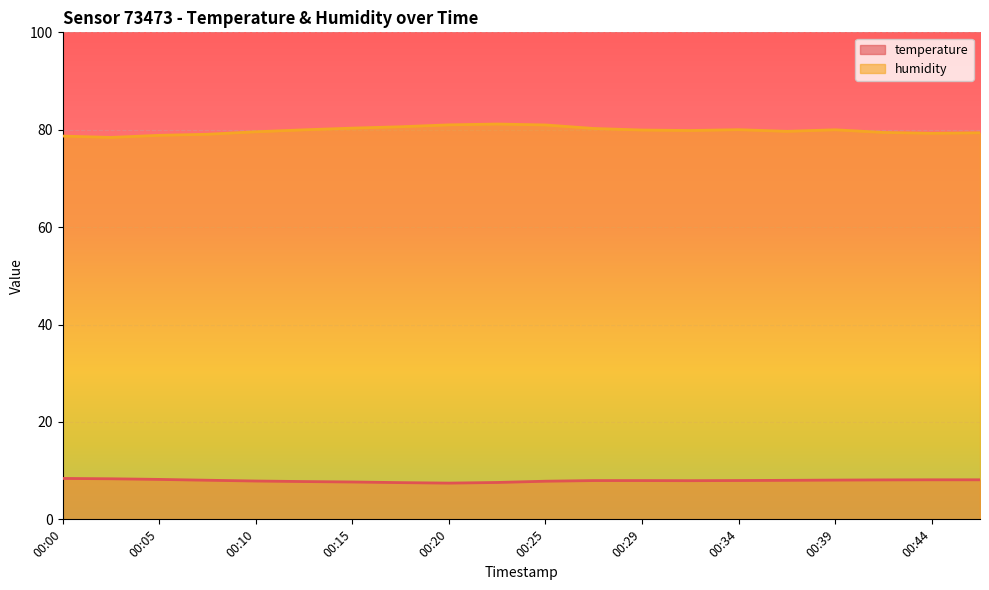

At how many categories does at least one series exceed 73?

20